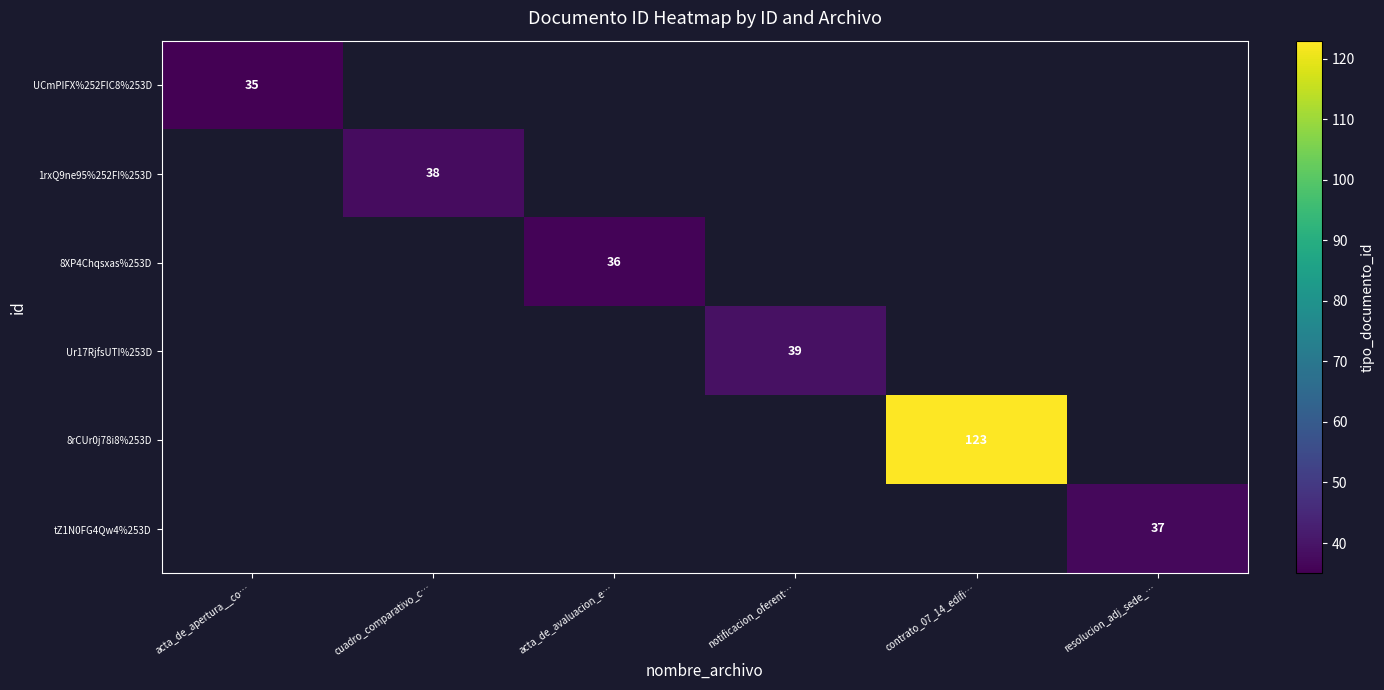

True or false: Ur17RjfsUTI%253D has a value of 18 at notificacion_oferent….

False